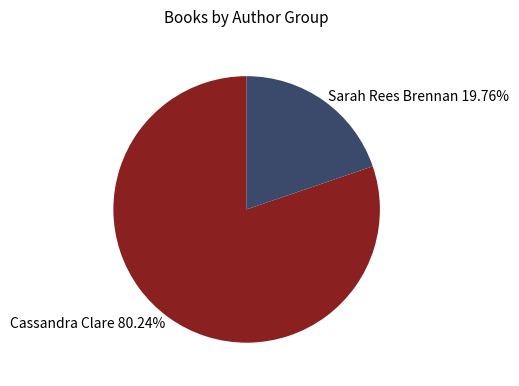

What is the majority slice?

Cassandra Clare